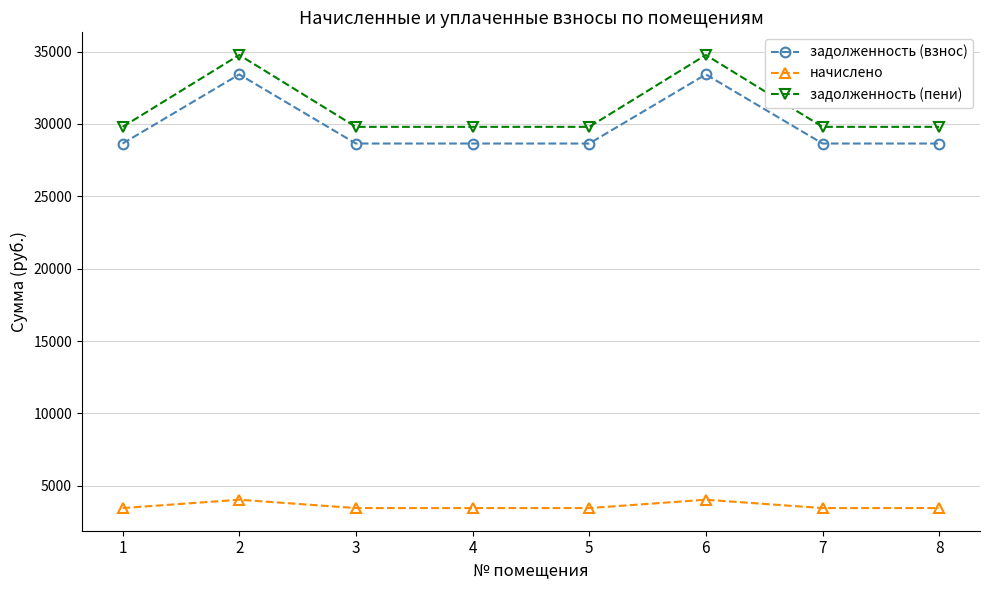

What is the difference between the second highest and minimum values in the начислено series?

576.0